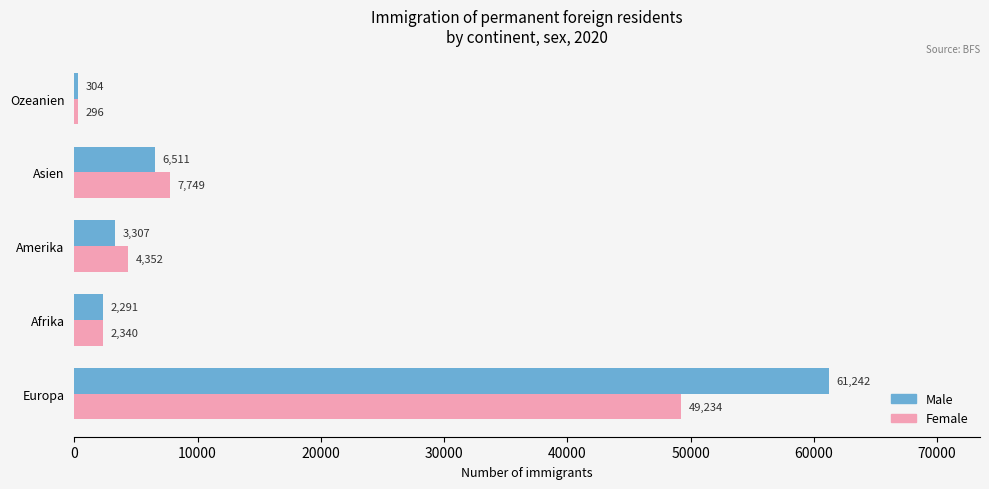

What is the smallest value displayed?

296